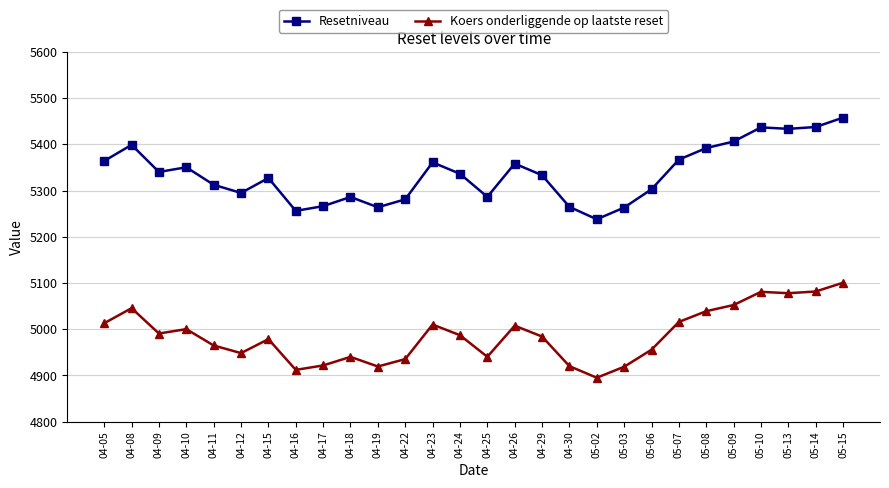

What is the value of the Koers onderliggende op laatste reset point at the 17th from the left?

4984.2